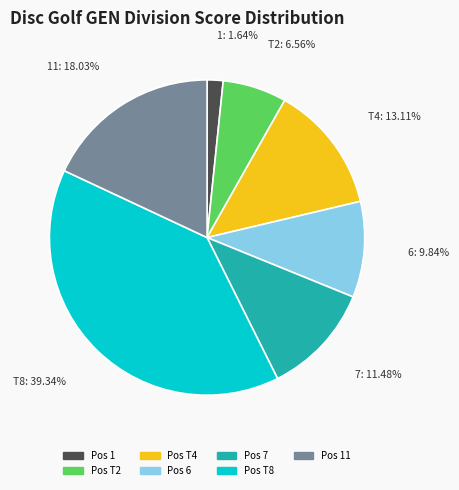

Is there a majority slice in this chart?

No